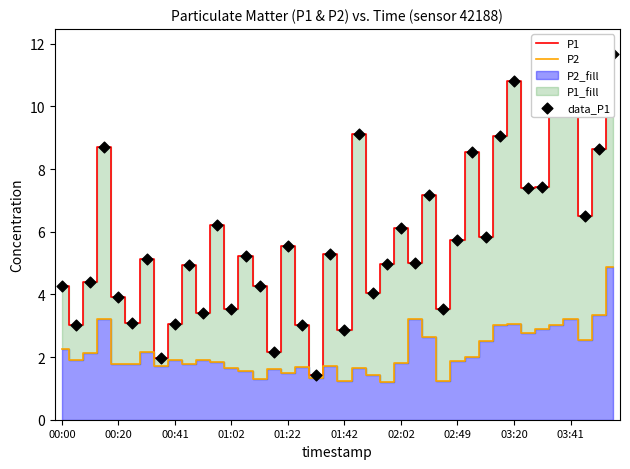

At which category is the sum across all series the highest?

39